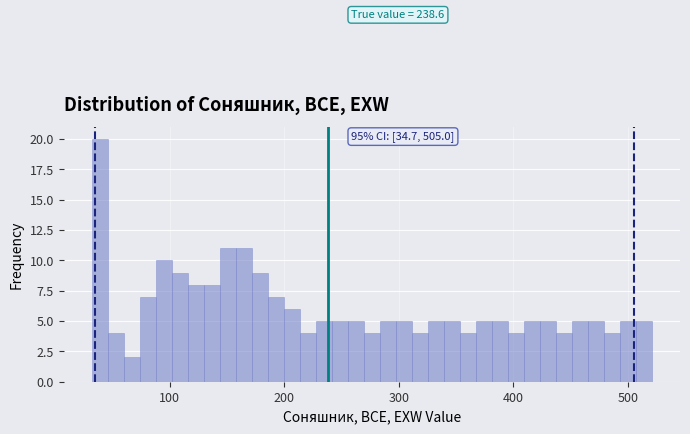

Around what value on the x-axis is the tallest bar? Give the approximate position of its centre, as read against the axis.

40